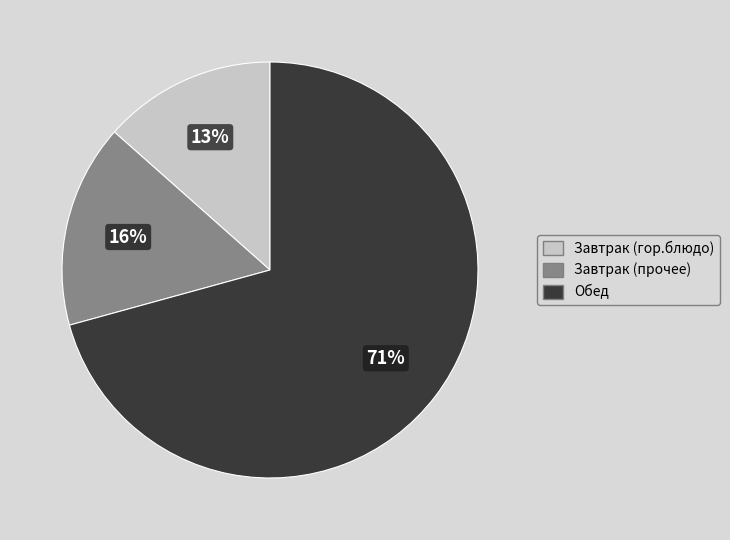

Is there any slice that represents more than half of the pie?

Yes